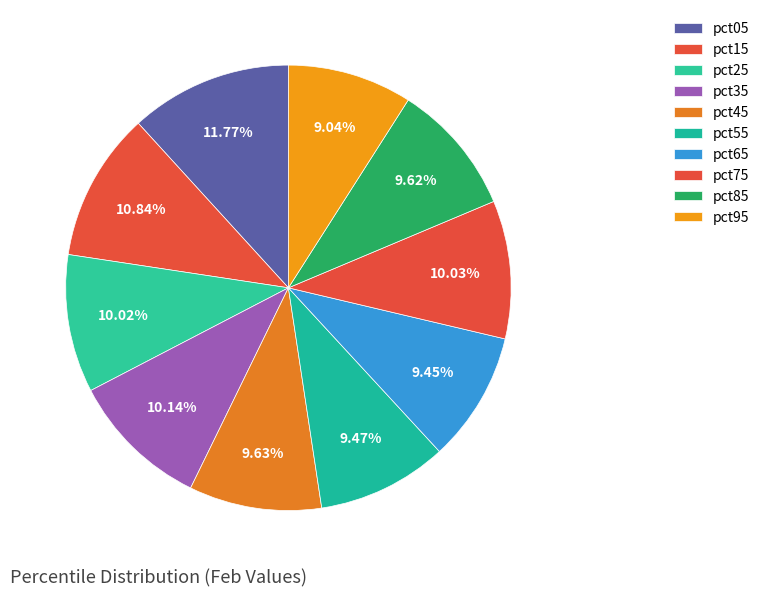

How many slices are in this pie chart?

10